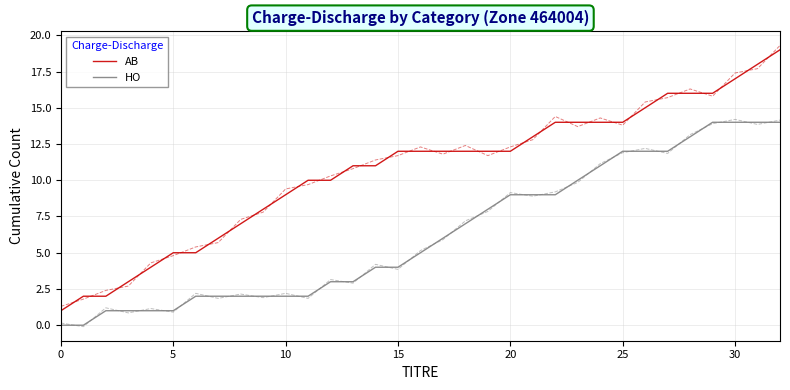

At which category is the sum across all series the highest?

32